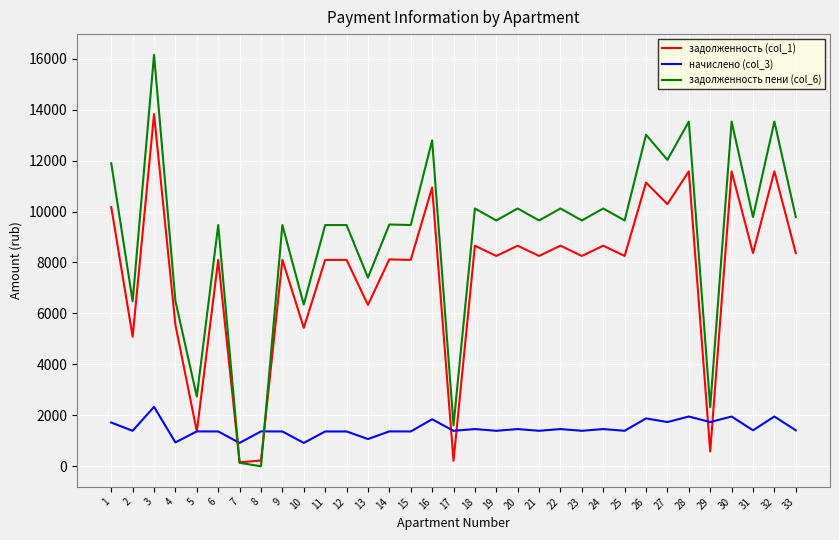

What is the total value across all series at 14?

18984.2